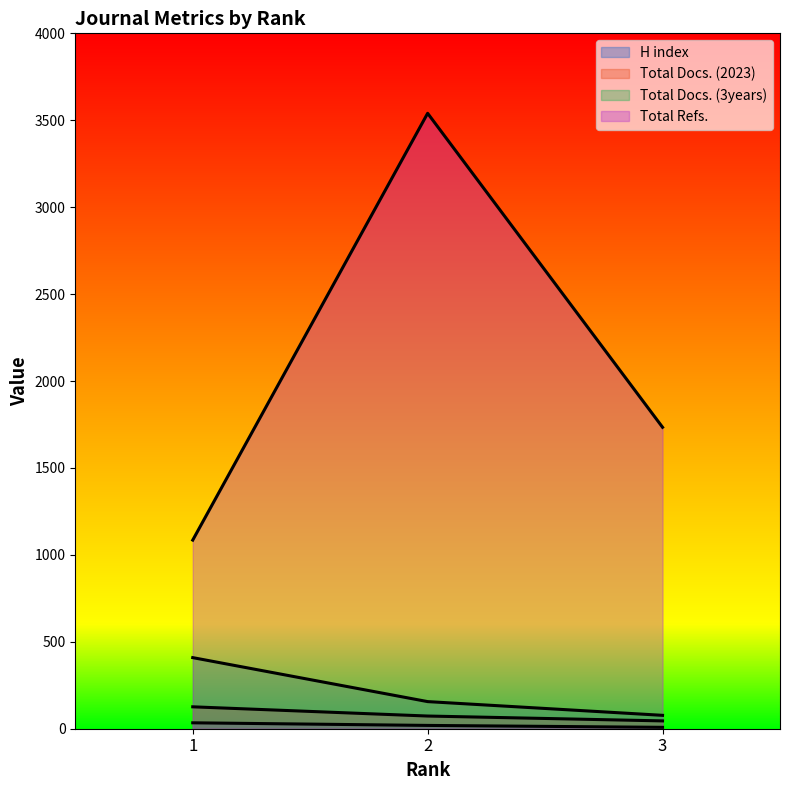

How many lines are shown in the chart?

4